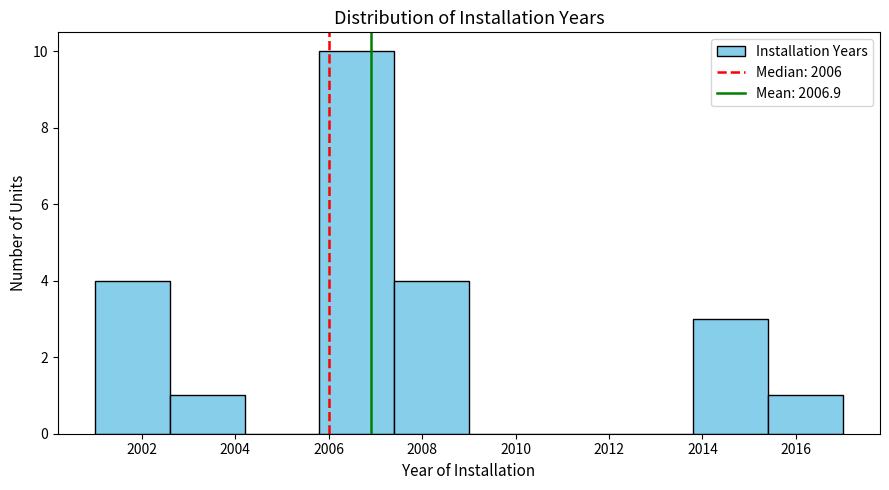

Over which range of the x-axis is the bar tallest?

2005.8 to 2007.4